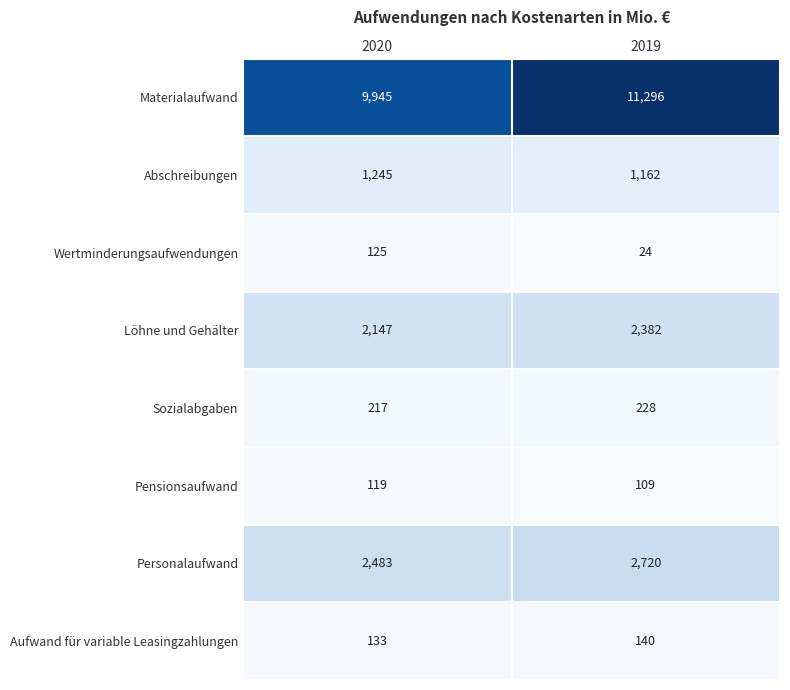

How many categories are shown in the chart?

2